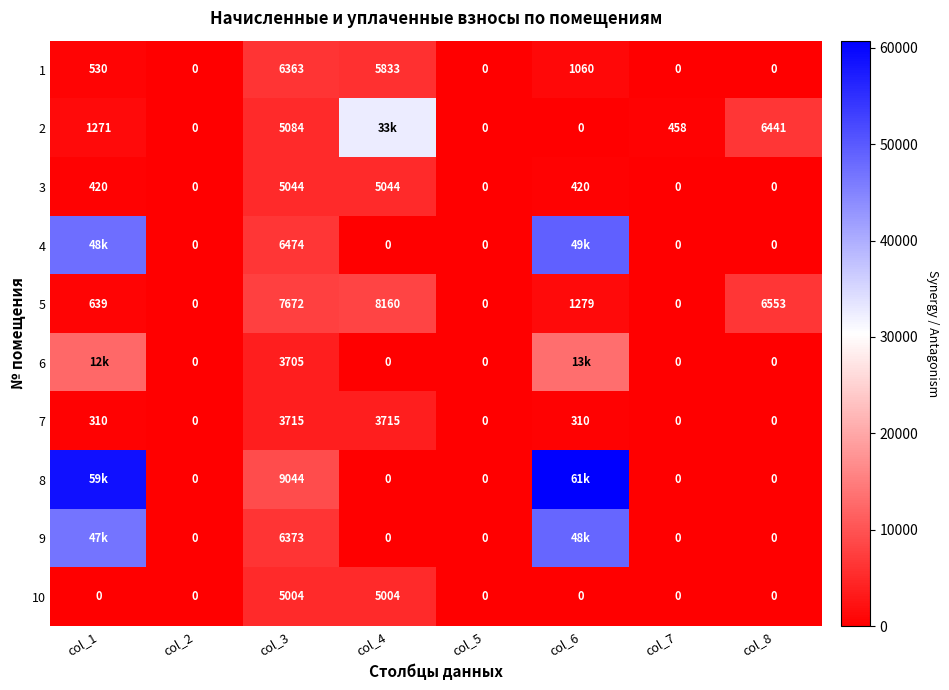

What is the difference between the maximum and minimum values in the 10 series?

5003.8